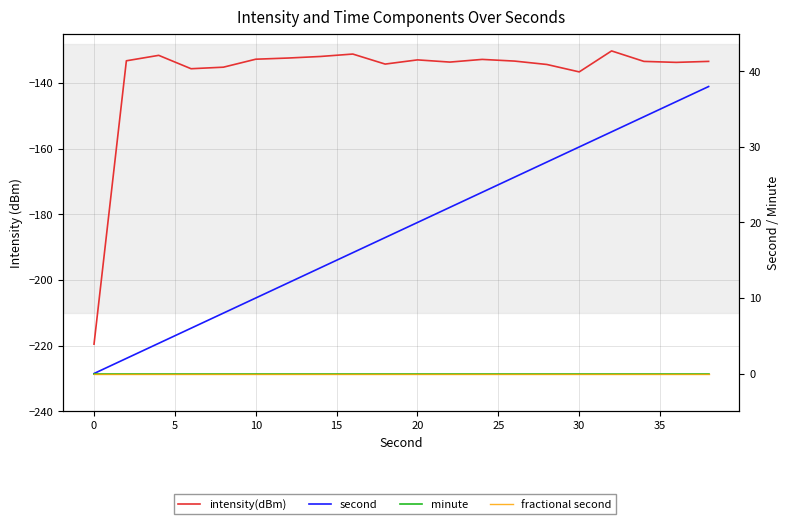

How many interior local peaks does the intensity(dBm) series have?

5